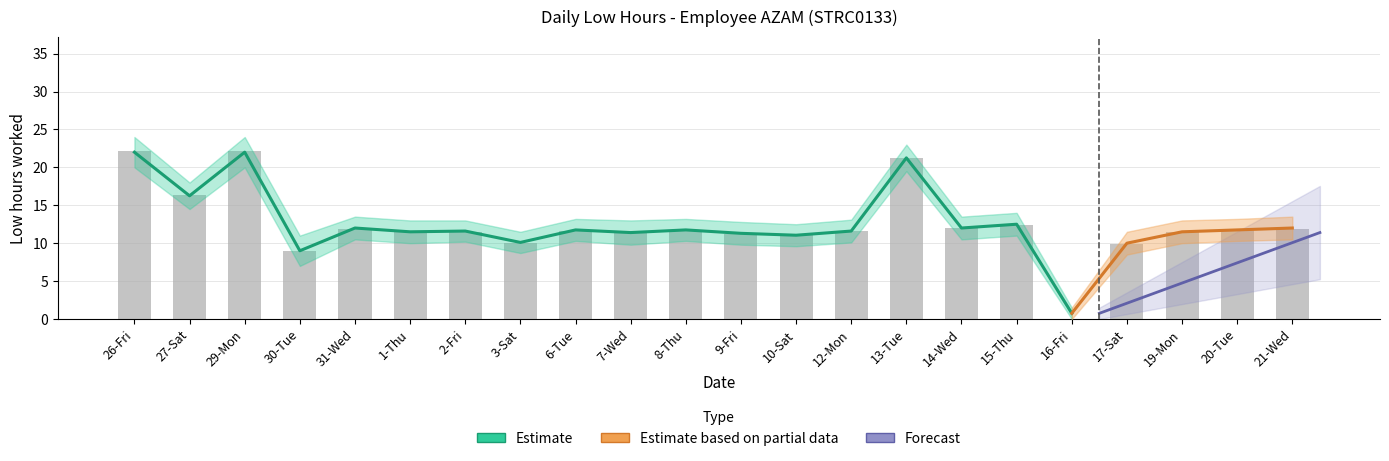

Reading left to right, what are all the values shown in this chart?

Low (hours): 26-Fri=22.1	27-Sat=16.4	29-Mon=22.1	30-Tue=8.9	31-Wed=11.9	1-Thu=11.4	2-Fri=11.5	3-Sat=10.1	6-Tue=11.7	7-Wed=11.4	8-Thu=11.7	9-Fri=11.3	10-Sat=11.0	12-Mon=11.6	13-Tue=21.2	14-Wed=12.0	15-Thu=12.4	16-Fri=0.0	17-Sat=9.9	19-Mon=11.5	20-Tue=11.7	21-Wed=11.9
Estimate upper: 26-Fri=24.0	27-Sat=18.0	29-Mon=24.0	30-Tue=11.0	31-Wed=13.5	1-Thu=13.0	2-Fri=13.0	3-Sat=11.5	6-Tue=13.2	7-Wed=13.0	8-Thu=13.2	9-Fri=12.8	10-Sat=12.5	12-Mon=13.1	13-Tue=23.0	14-Wed=13.5	15-Thu=14.0	16-Fri=1.5	17-Sat=11.5	19-Mon=13.0	20-Tue=13.2	21-Wed=13.5
Estimate lower: 26-Fri=20.0	27-Sat=14.5	29-Mon=20.0	30-Tue=7.0	31-Wed=10.5	1-Thu=10.0	2-Fri=10.2	3-Sat=8.7	6-Tue=10.3	7-Wed=9.8	8-Thu=10.3	9-Fri=9.8	10-Sat=9.6	12-Mon=10.1	13-Tue=19.5	14-Wed=10.5	15-Thu=11.0	16-Fri=0.0	17-Sat=8.5	19-Mon=10.0	20-Tue=10.3	21-Wed=10.5